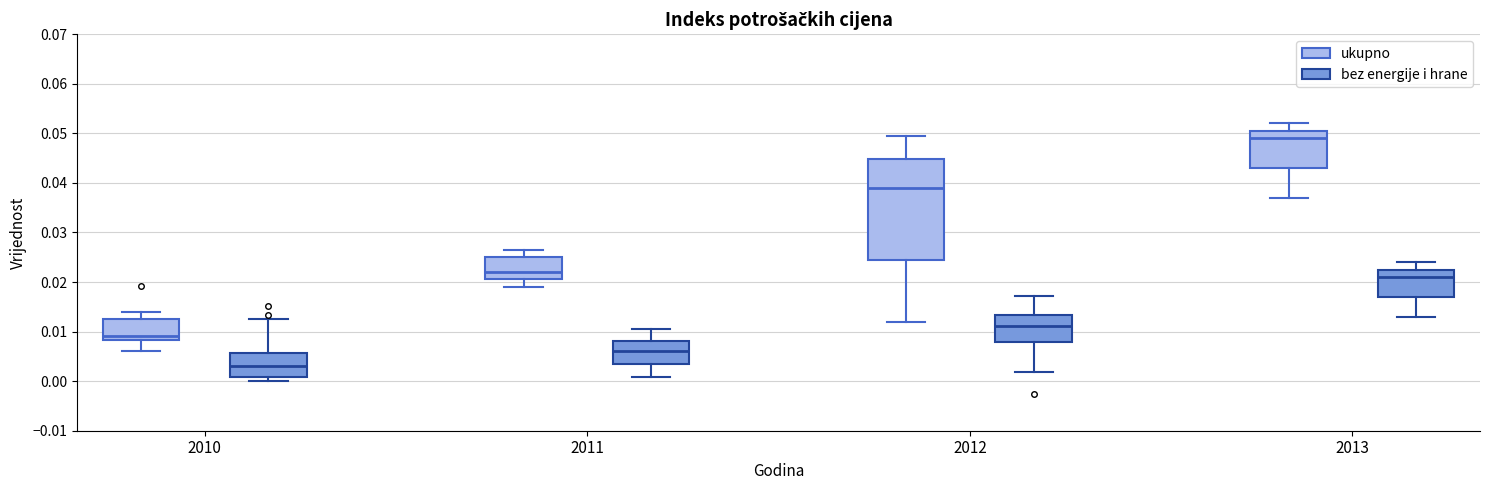

Reading left to right, transcribe this box plot: for each box, give where its median line is, the range the box spans, and where its two whiskers end, as read against the y-axis. The values are not printed on the chart, so give them approximately, as read against the axis.

2010 (ukupno): median 0.009, box 0.008 to 0.013, whiskers 0.006 to 0.014
2010 (bez energije i hrane): median 0.003, box 0.001 to 0.006, whiskers 0.000 to 0.012
2011 (ukupno): median 0.022, box 0.021 to 0.025, whiskers 0.019 to 0.027
2011 (bez energije i hrane): median 0.006, box 0.003 to 0.008, whiskers 0.001 to 0.010
2012 (ukupno): median 0.039, box 0.024 to 0.045, whiskers 0.012 to 0.050
2012 (bez energije i hrane): median 0.011, box 0.008 to 0.013, whiskers 0.002 to 0.017
2013 (ukupno): median 0.049, box 0.043 to 0.051, whiskers 0.037 to 0.052
2013 (bez energije i hrane): median 0.021, box 0.017 to 0.023, whiskers 0.013 to 0.024